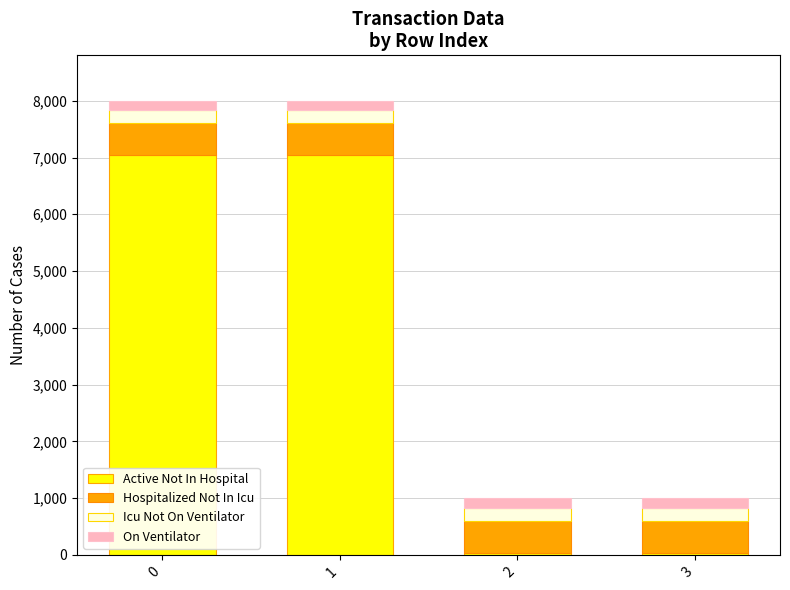

Is it true that Active Not In Hospital equals 4355.5 at 0?

False